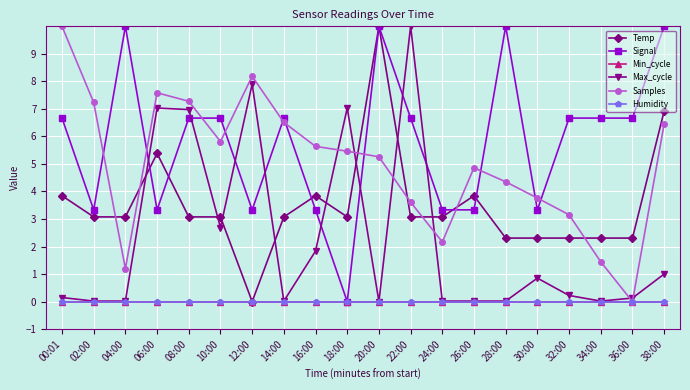

At which label is Min_cycle closest to 0?

00:01